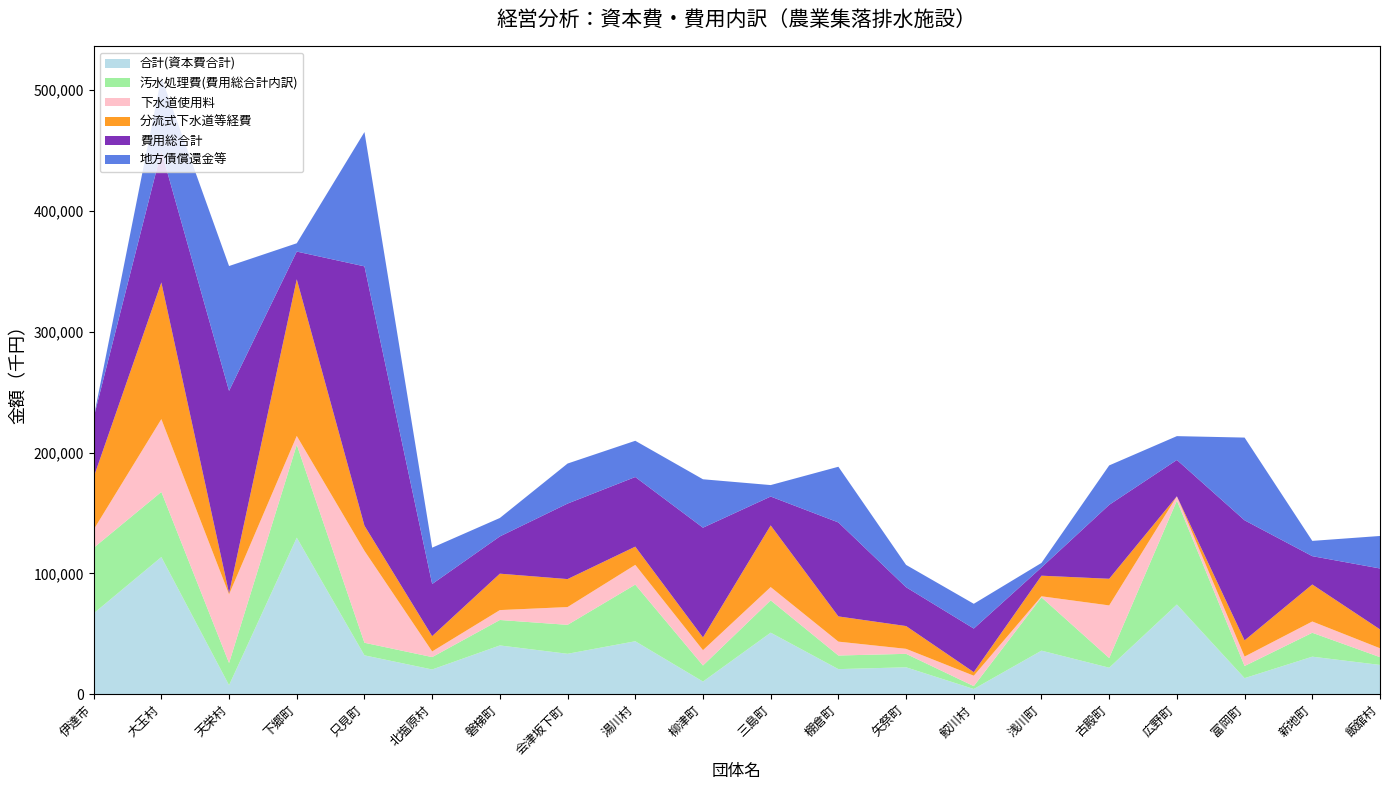

Reading left to right, extract all data points from this chart.

合計(資本費合計): 伊達市=66990	大玉村=113602	天栄村=7565	下郷町=129634	只見町=32263	北塩原村=20568	磐梯町=40449	会津坂下町=33554	湯川村=43930	柳津町=10571	三島町=51034	棚倉町=20865	矢祭町=22377	鮫川村=4424	浅川町=36146	古殿町=22039	広野町=74331	富岡町=13401	新地町=31162	飯舘村=24338
汚水処理費(費用総合計内訳): 伊達市=54244	大玉村=53891	天栄村=18367	下郷町=76917	只見町=10417	北塩原村=10252	磐梯町=21069	会津坂下町=23954	湯川村=46867	柳津町=13301	三島町=26717	棚倉町=11262	矢祭町=11135	鮫川村=2372	浅川町=44119	古殿町=8020	広野町=85994	富岡町=10044	新地町=19785	飯舘村=6434
下水道使用料: 伊達市=15067	大玉村=60224	天栄村=56758	下郷町=7263	只見町=76056	北塩原村=4669	磐梯町=8192	会津坂下町=14715	湯川村=16326	柳津町=12659	三島町=11007	棚倉町=11486	矢祭町=4134	鮫川村=8621	浅川町=859	古殿町=43519	広野町=3549	富岡町=7802	新地町=9325	飯舘村=7353
分流式下水道等経費: 伊達市=43270	大玉村=113103	天栄村=921	下郷町=129634	只見町=20815	北塩原村=12673	磐梯町=30133	会津坂下町=23146	湯川村=15091	柳津町=10571	三島町=51034	棚倉町=20865	矢祭町=18853	鮫川村=2949	浅川町=17054	古殿町=22039	広野町=0	富岡町=13401	新地町=30617	飯舘村=15616
費用総合計: 伊達市=49410	大玉村=108693	天栄村=167493	下郷町=22906	只見町=214575	北塩原村=43128	磐梯町=30820	会津坂下町=62481	湯川村=57608	柳津町=90797	三島町=23872	棚倉町=77751	矢祭町=32127	鮫川村=36062	浅川町=6796	古殿町=61173	広野町=30059	富岡町=99341	新地町=23445	飯舘村=50402
地方債償還金等: 伊達市=0	大玉村=61049	天栄村=103295	下郷町=6875	只見町=111130	北塩原村=30064	磐梯町=15259	会津坂下町=33117	湯川村=29980	柳津町=40053	三島町=9489	棚倉町=46086	矢祭町=18478	鮫川村=20491	浅川町=3765	古殿町=32631	広野町=19717	富岡町=68461	新地町=12634	飯舘村=26896